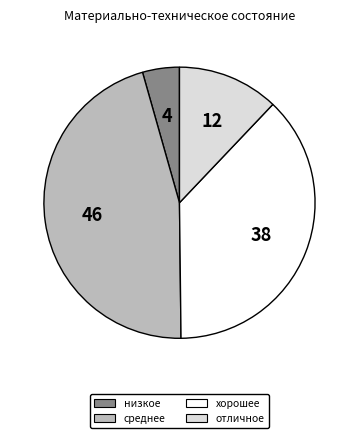

Is среднее the majority of the pie?

No